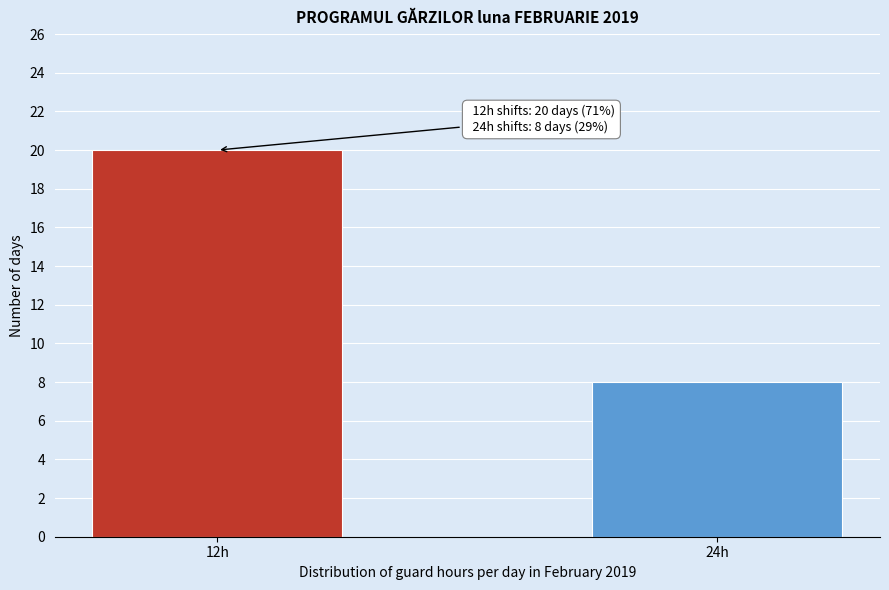

Reading left to right, list all the values displayed in this chart.

12h=20	24h=8